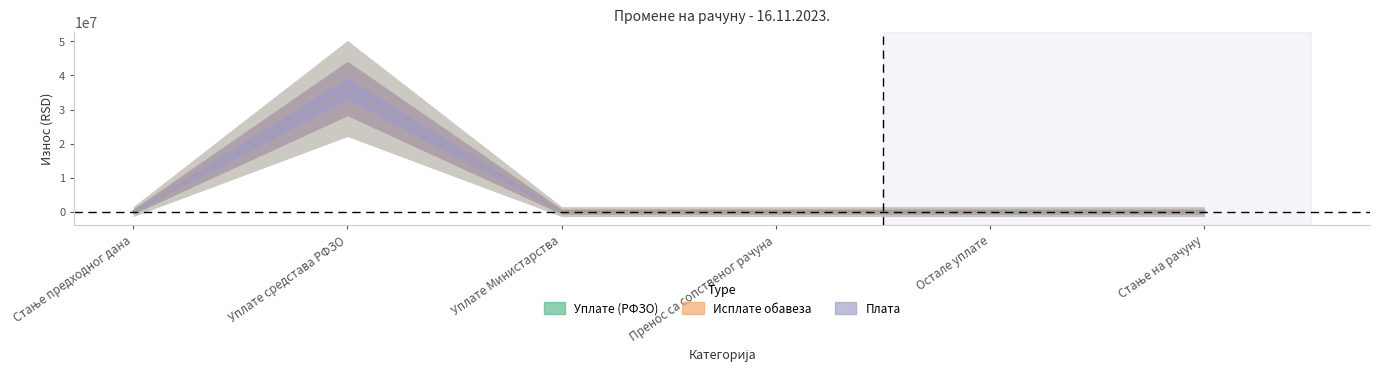

How many lines are shown in the chart?

3